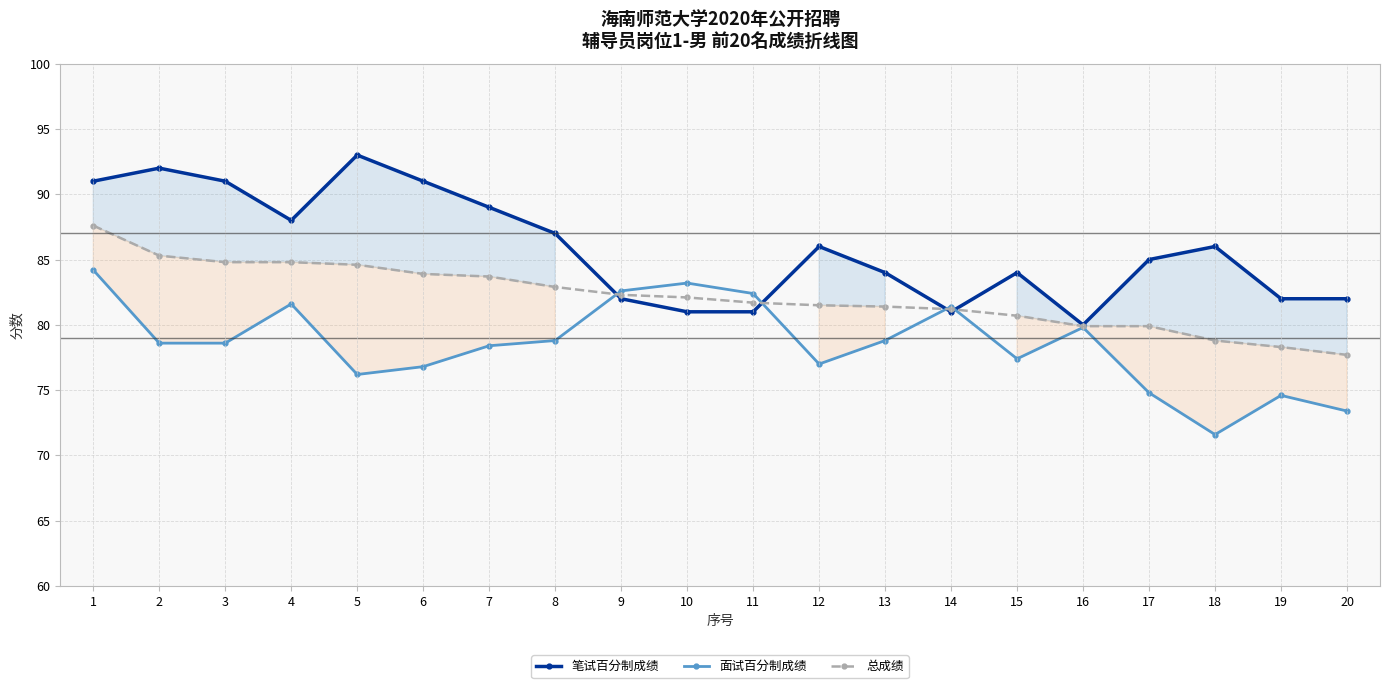

Rank the series at 2 from highest to lowest value.

笔试百分制成绩, 总成绩, 面试百分制成绩